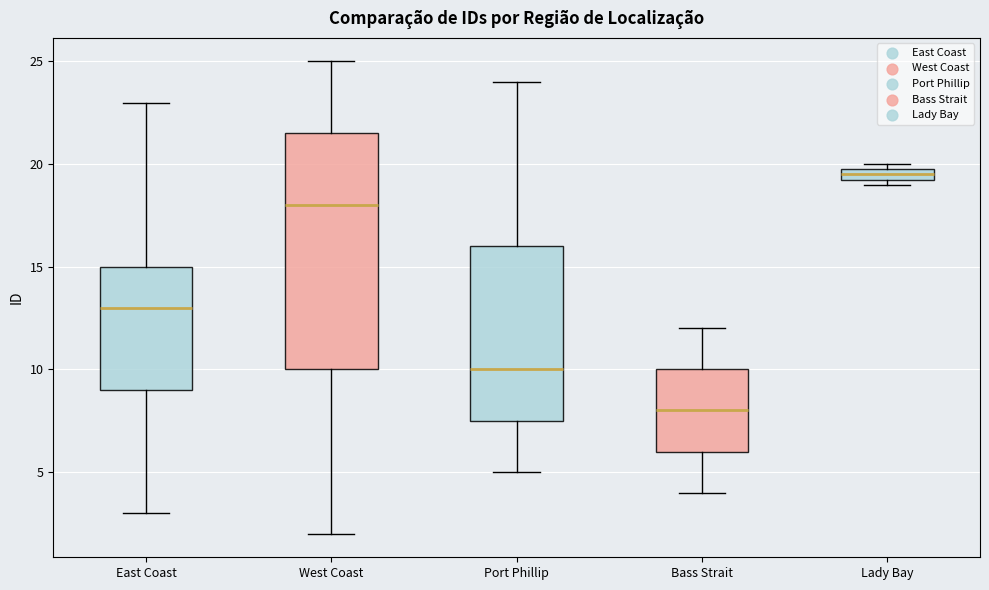

Which box is the tallest, from its lower edge to its upper edge?

West Coast